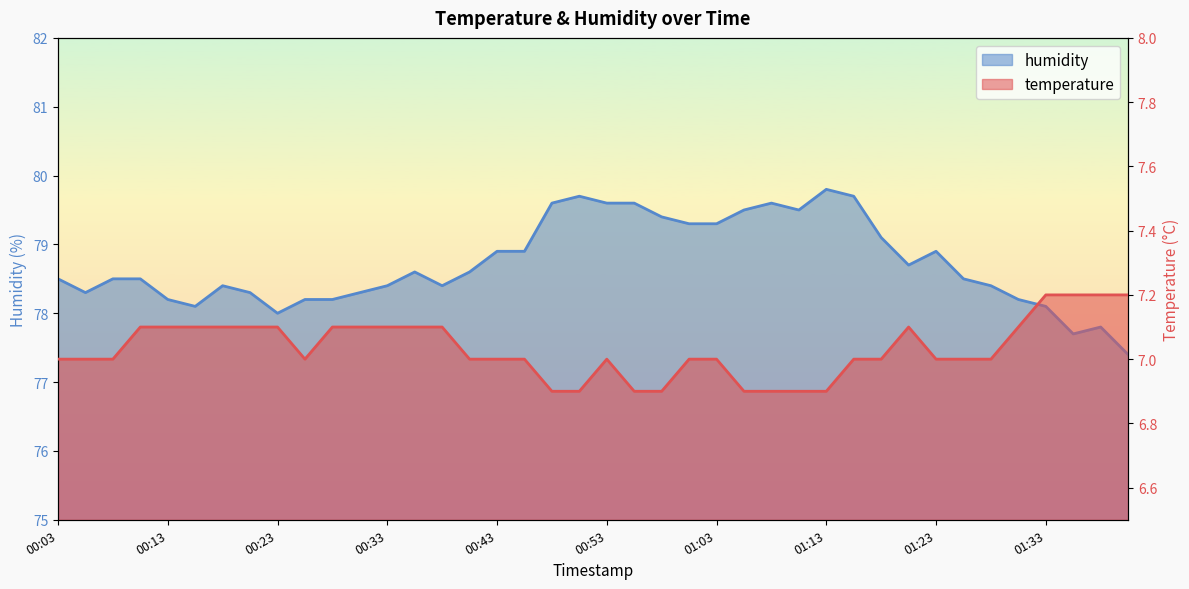

True or false: temperature and humidity intersect in this chart.

False